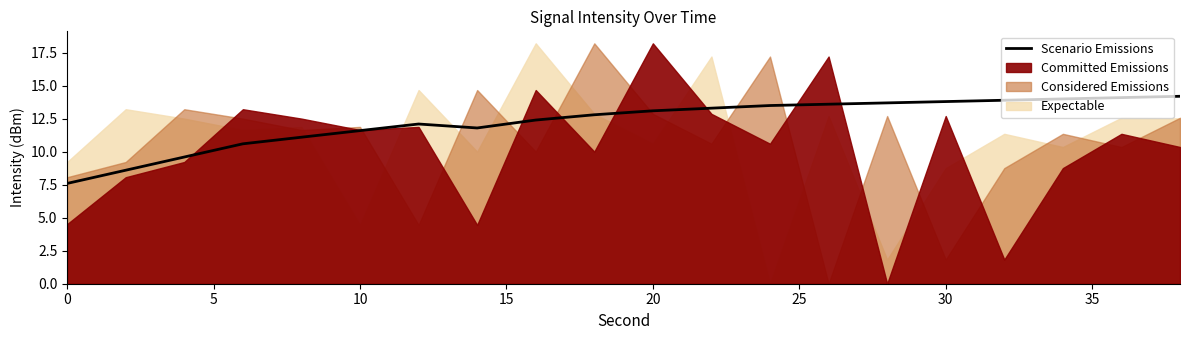

Does the chart have visible grid lines?

No